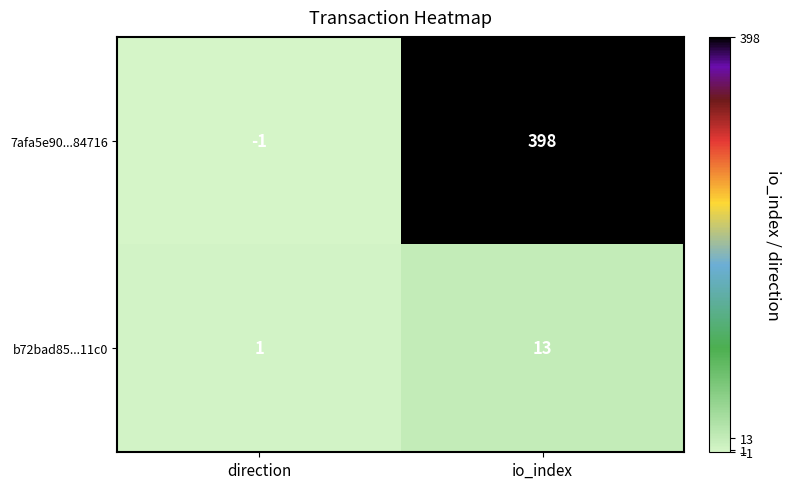

List the series in order of their overall mean, highest first.

7afa5e90...84716, b72bad85...11c0